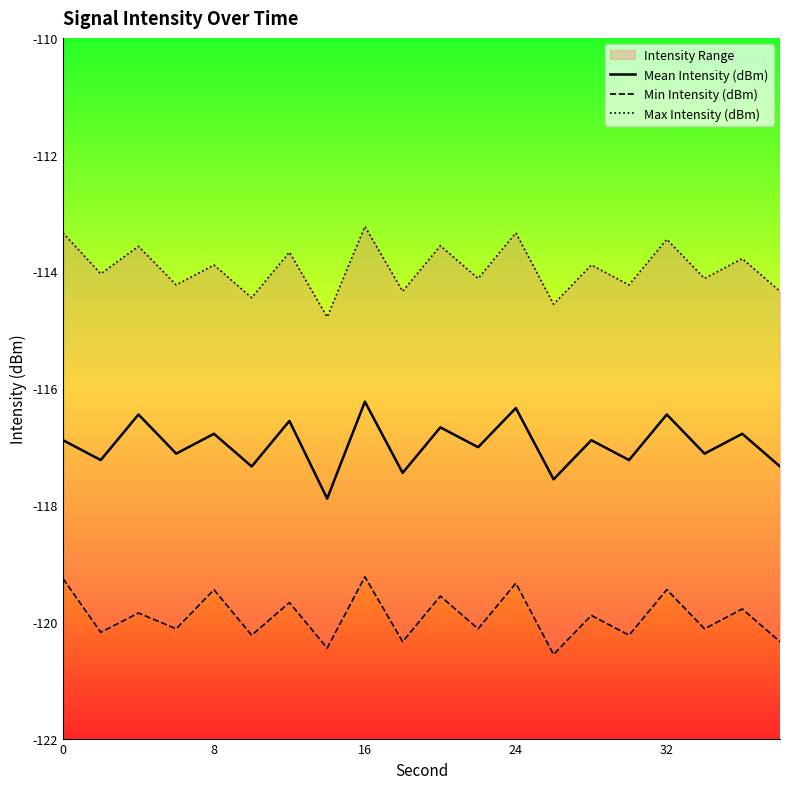

What is the highest value of the Mean Intensity (dBm) series?

-116.2